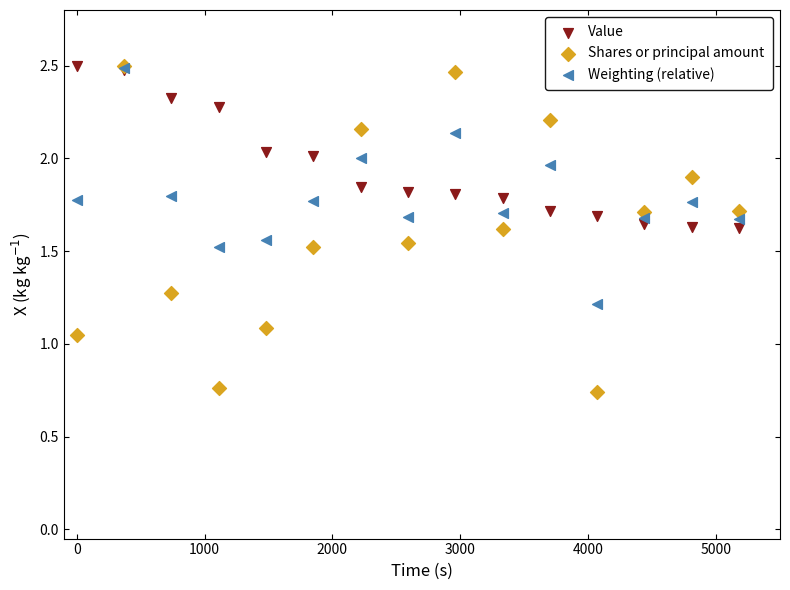

In the Weighting (relative) series, what Y value is closest to 1?

1.2